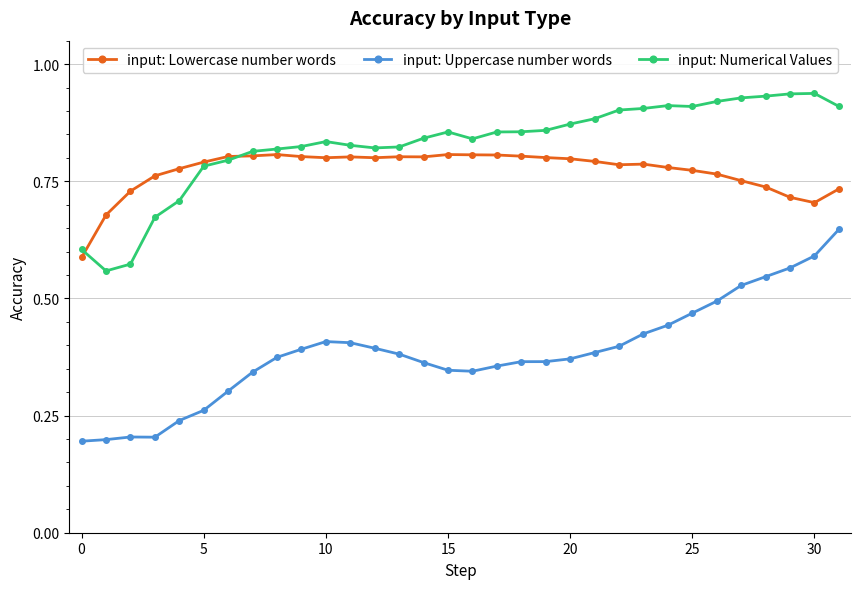

Which series has the largest total across all categories?

input: Numerical Values